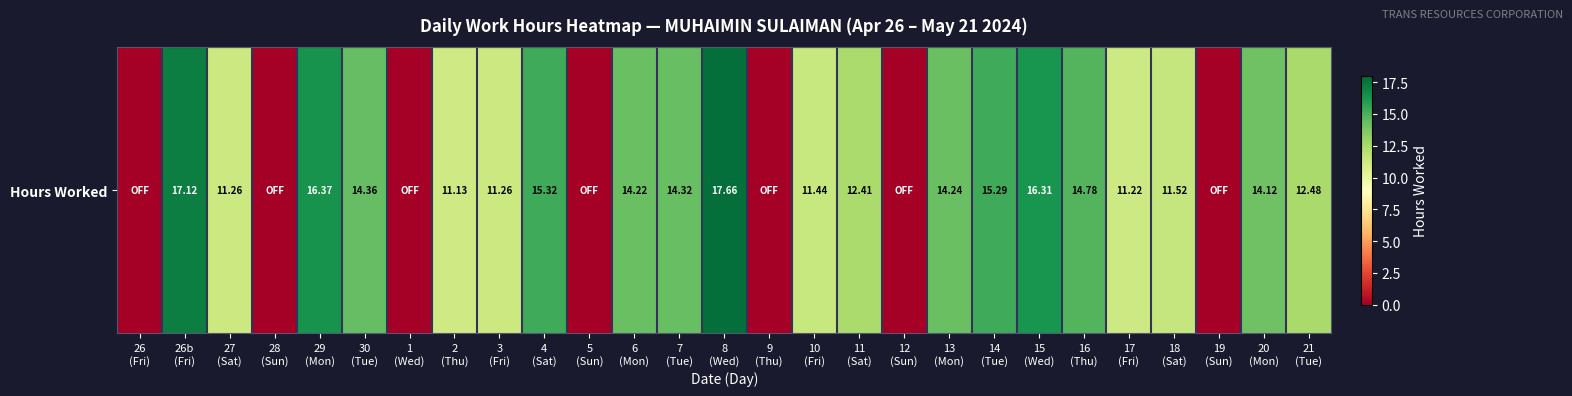

What is the change in value from 30
(Tue) to 8
(Wed)?

+3.3